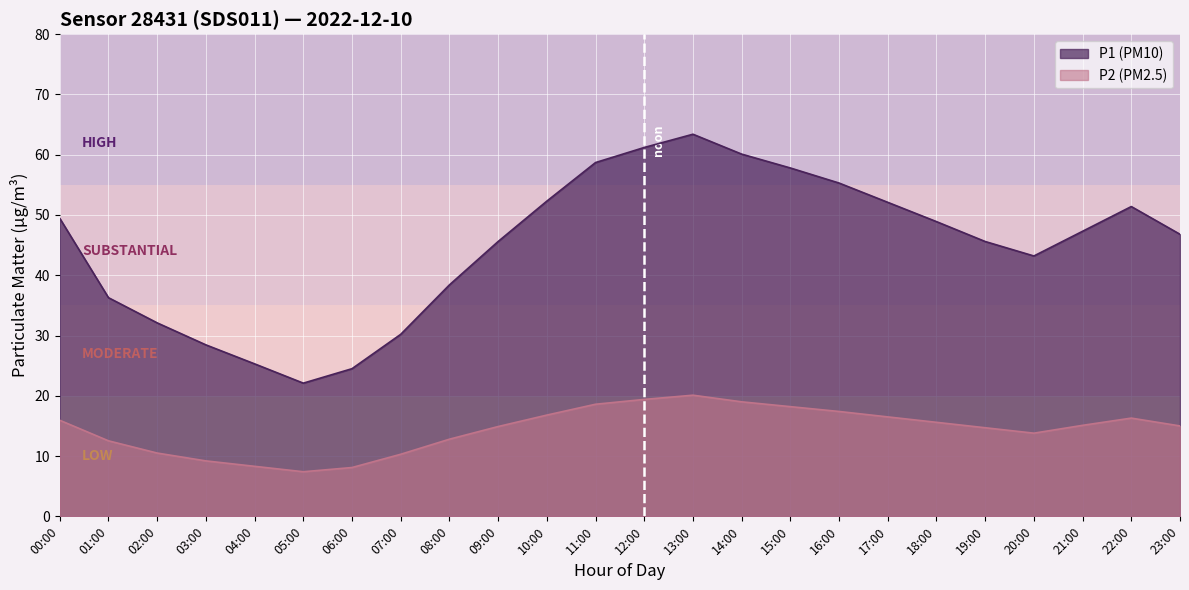

Where is P1 nearest to the value 42?

20:00